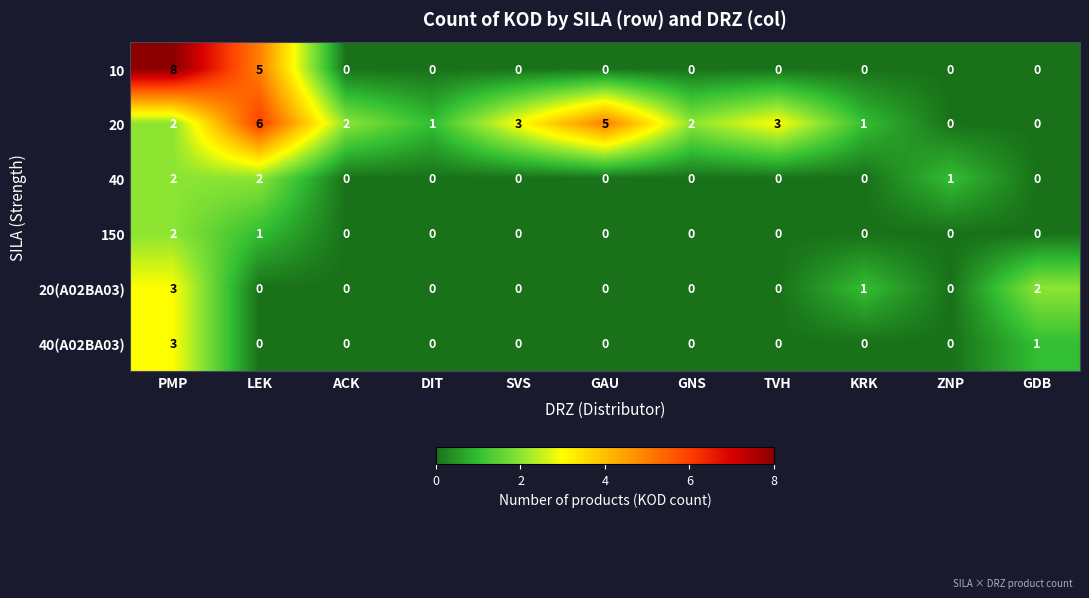

Count the number of data series in this chart.

6